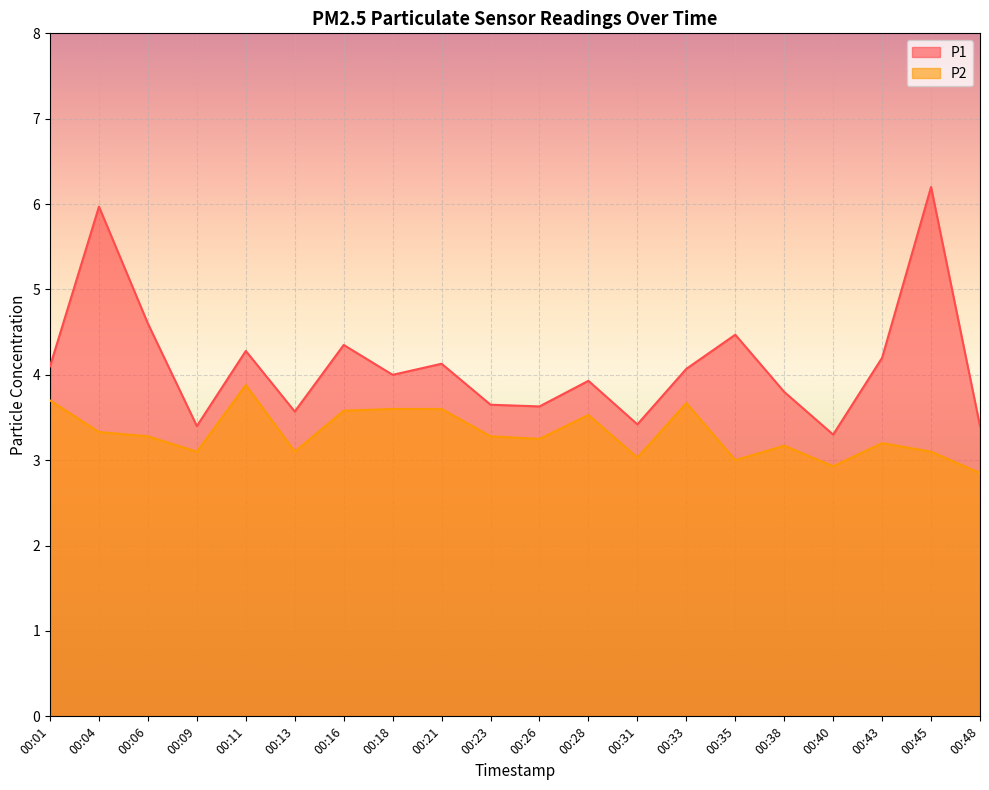

Rank the series at 00:16 from lowest to highest value.

P2, P1